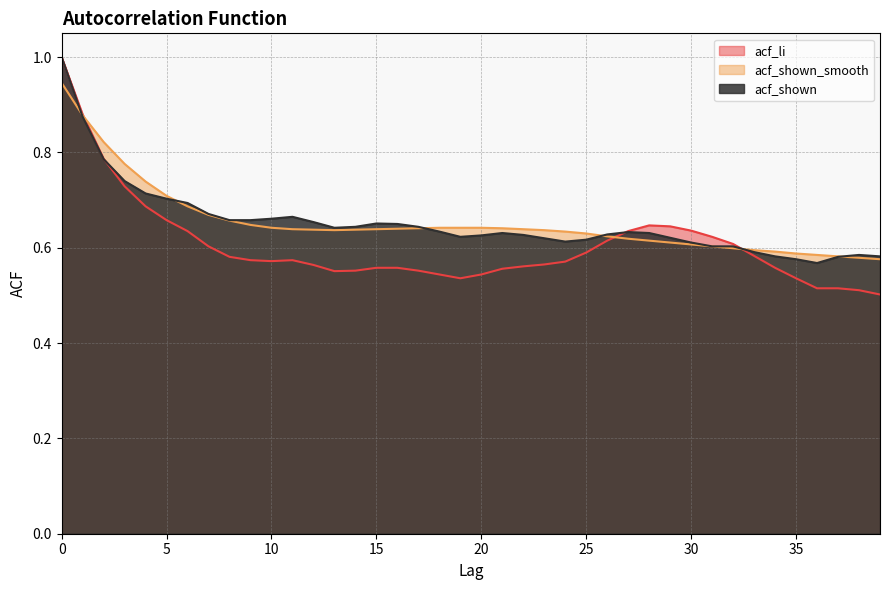

Does the chart display data point markers on the line(s)?

No